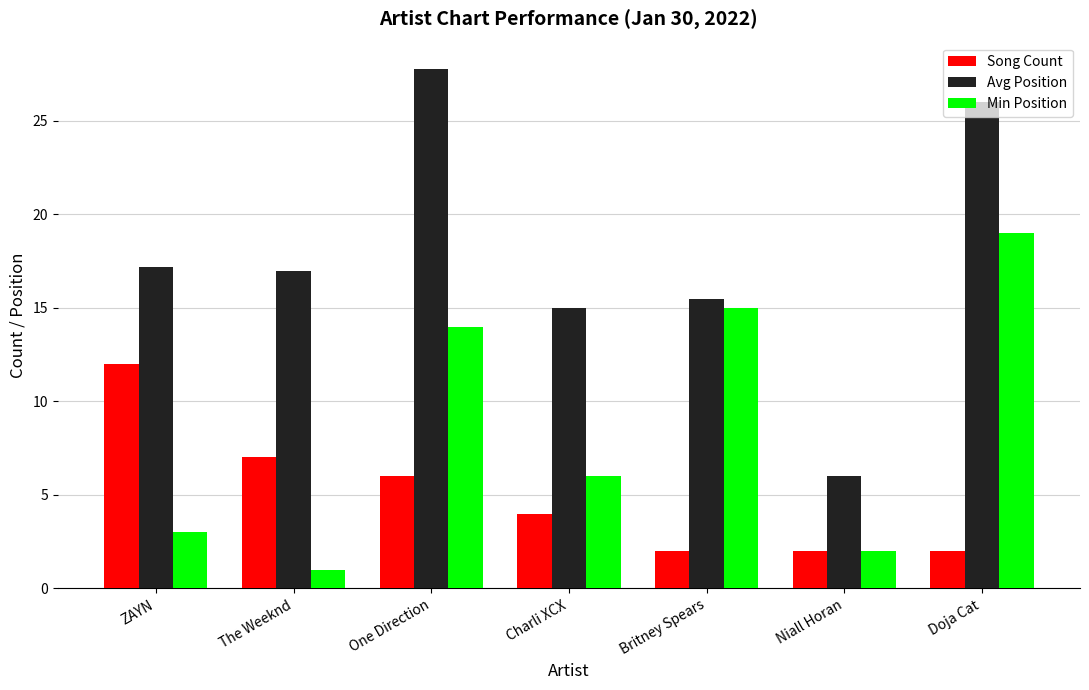

Does the chart contain stacked bars?

No